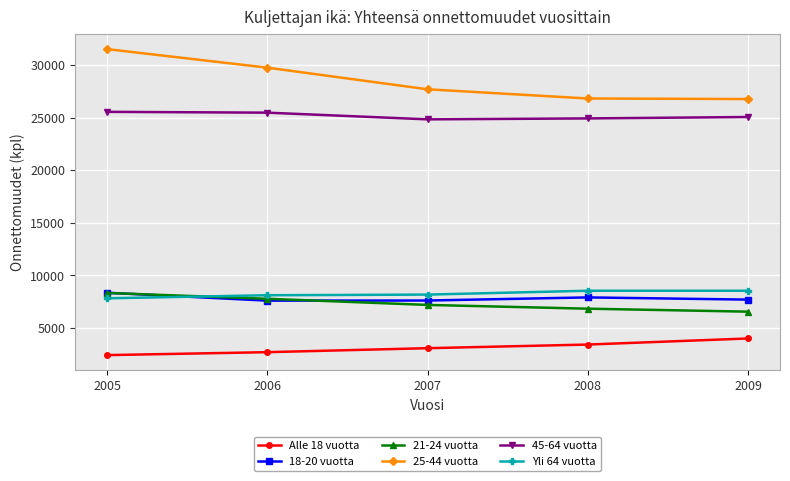

How many data points in Alle 18 vuotta are less than 3058?

2